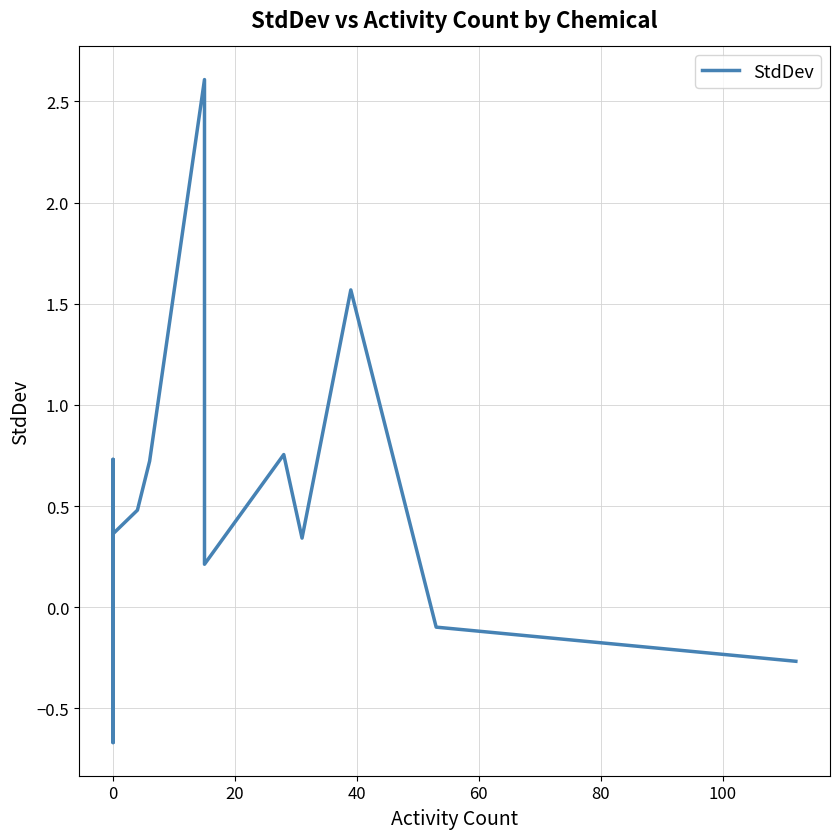

True or false: the data shows 4.0 at 9.

False